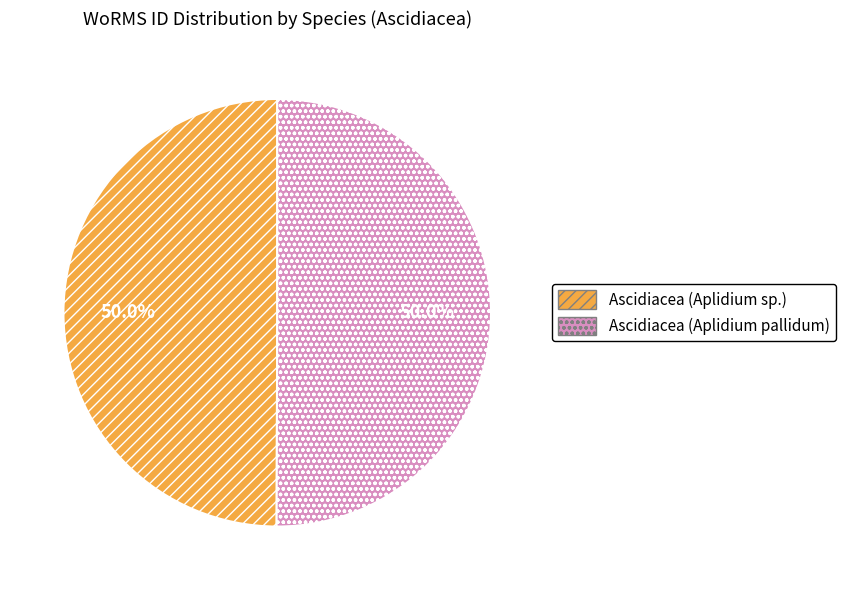

What is the ratio of the value at Ascidiacea (Aplidium sp.) to the value at Ascidiacea (Aplidium pallidum)?

1.0